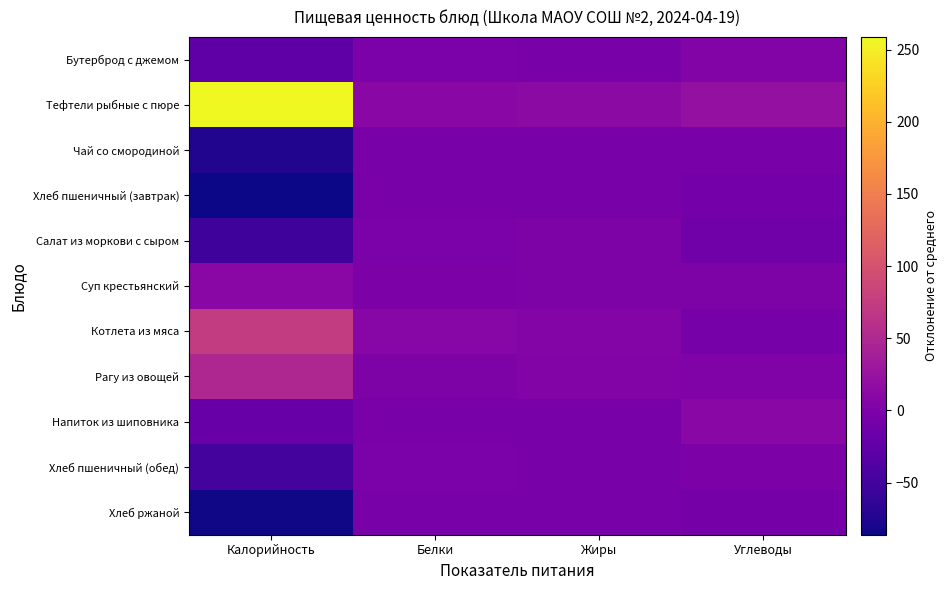

At Калорийность, list the series in order from smallest to largest.

Хлеб пшеничный (завтрак), Хлеб ржаной, Чай со смородиной, Салат из моркови с сыром, Хлеб пшеничный (обед), Бутерброд с джемом, Напиток из шиповника, Суп крестьянский, Рагу из овощей, Котлета из мяса, Тефтели рыбные с пюре